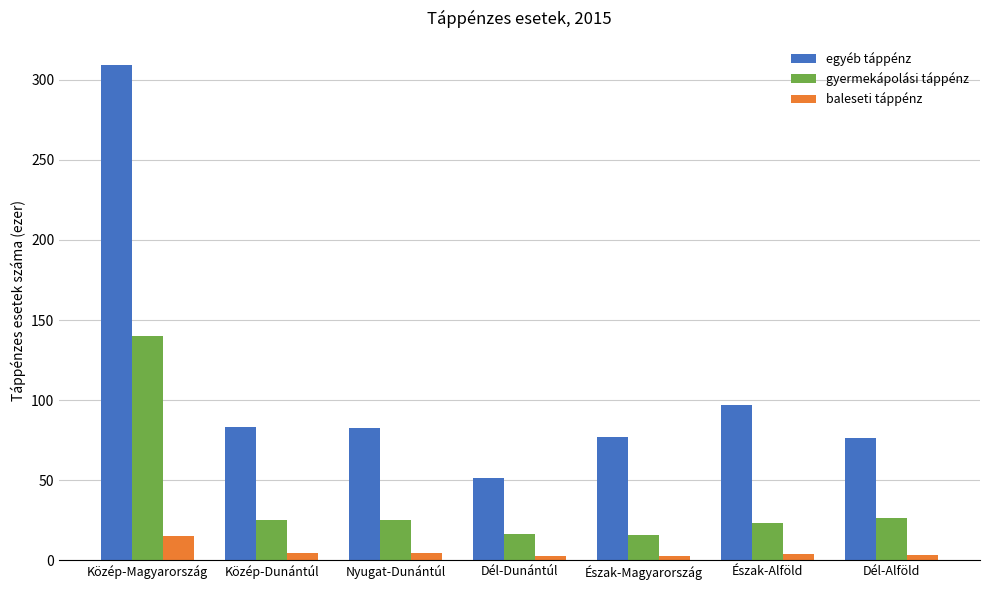

What is the average value of the egyéb táppénz series?

110.8